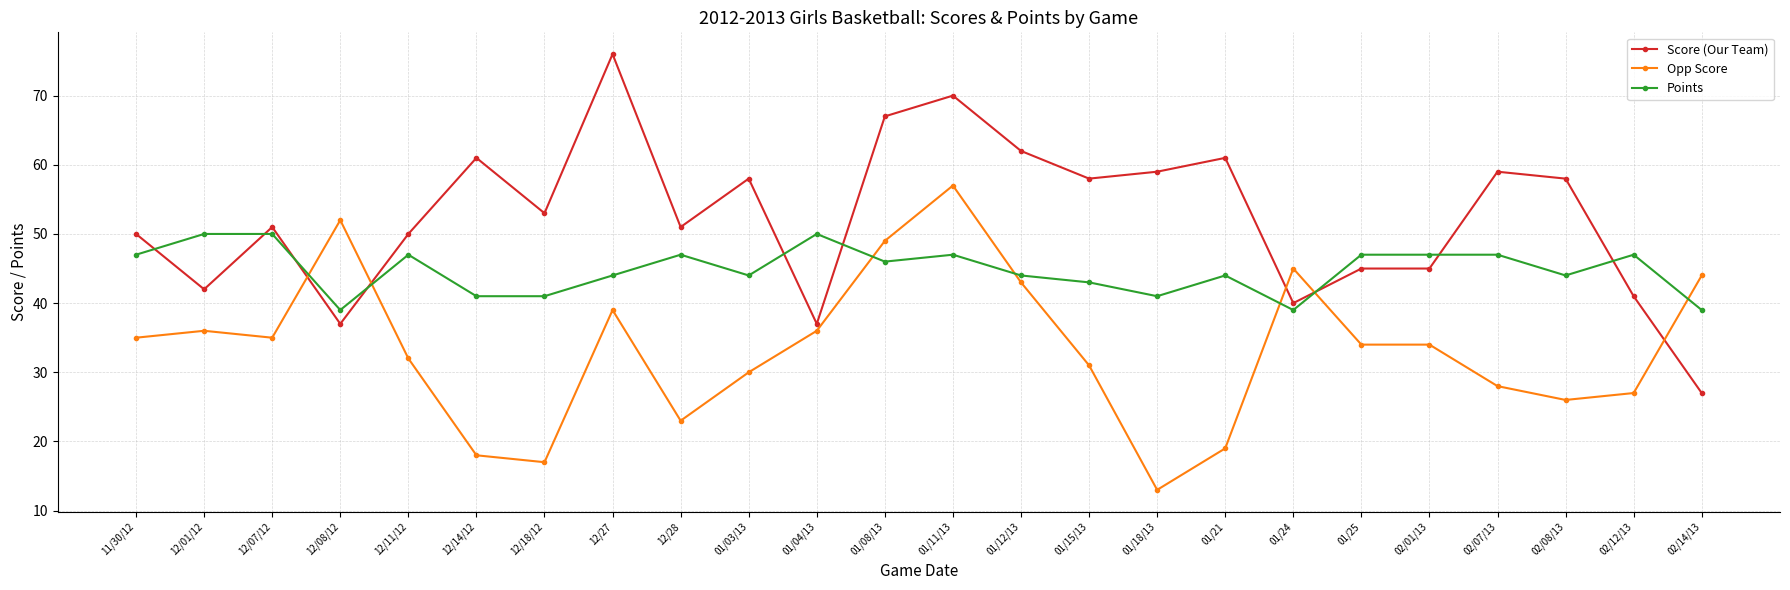

What are all the series names shown in the legend?

Score (Our Team), Opp Score, Points